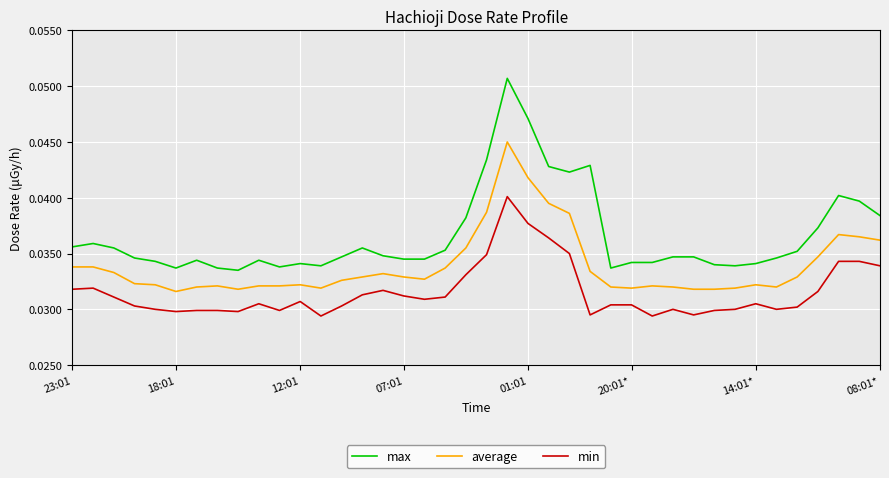

List the series in order of their peak value, highest first.

max, average, min